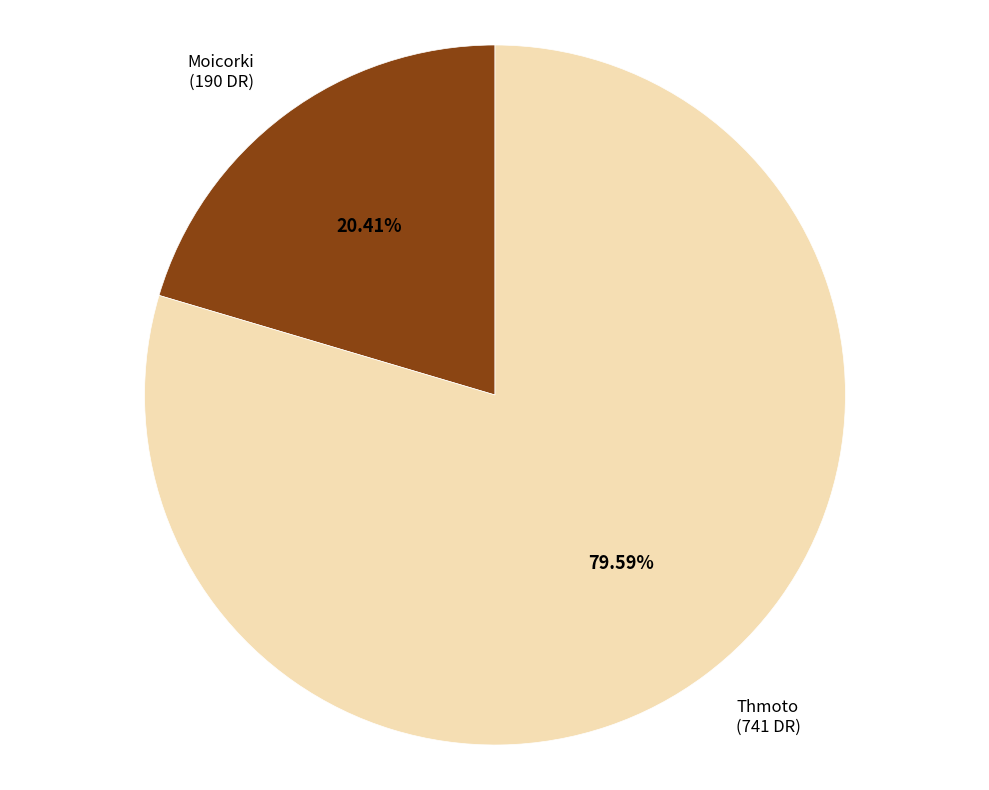

To the nearest percent, what percentage of the pie is Thmoto?

80%